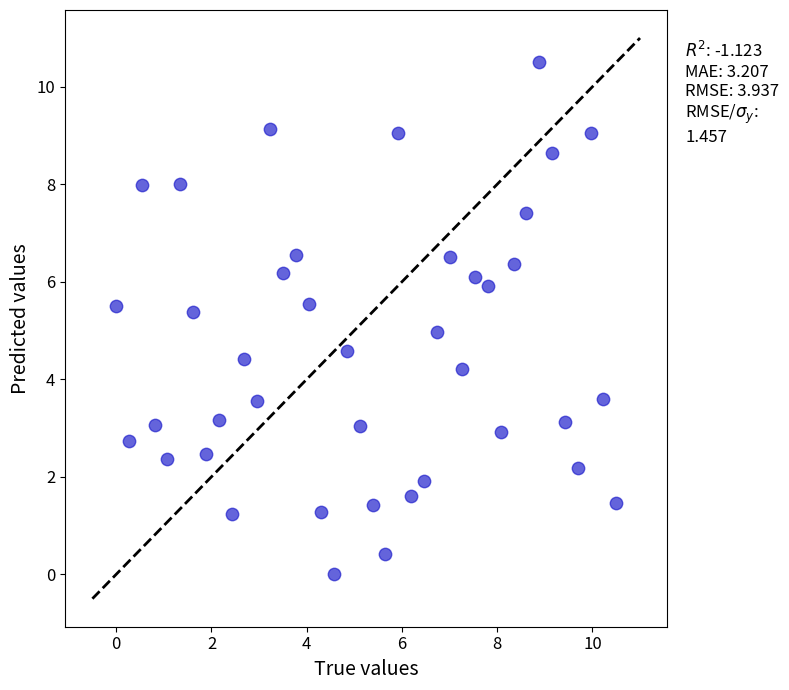

What is the range of X values (max minus min)?

10.5